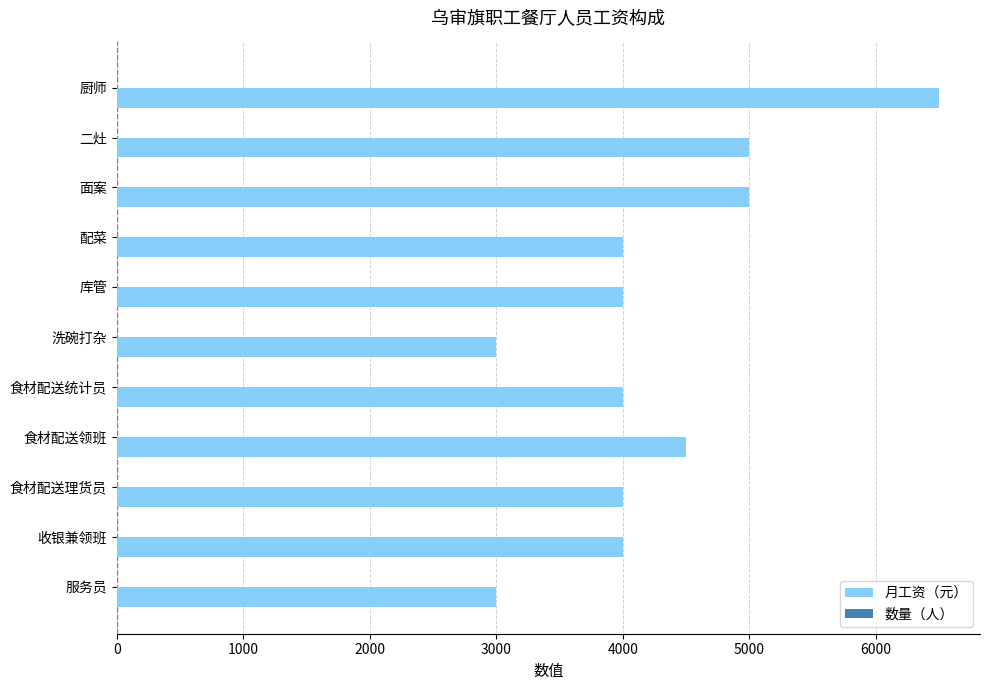

How many series are shown in this chart?

2